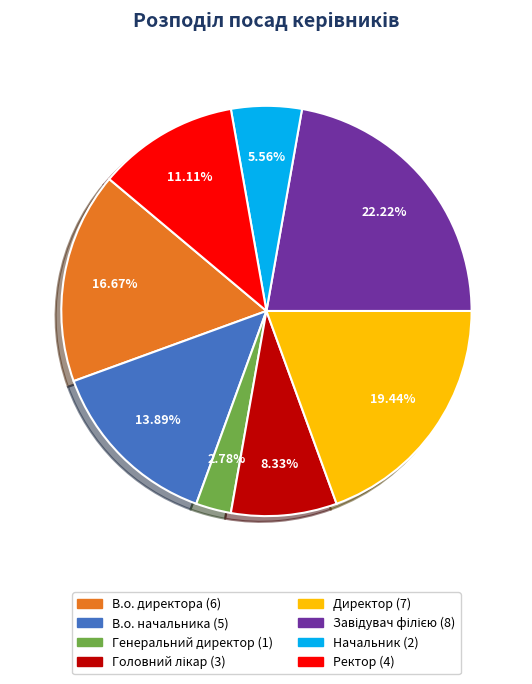

Which slice is the smallest?

Генеральний директор